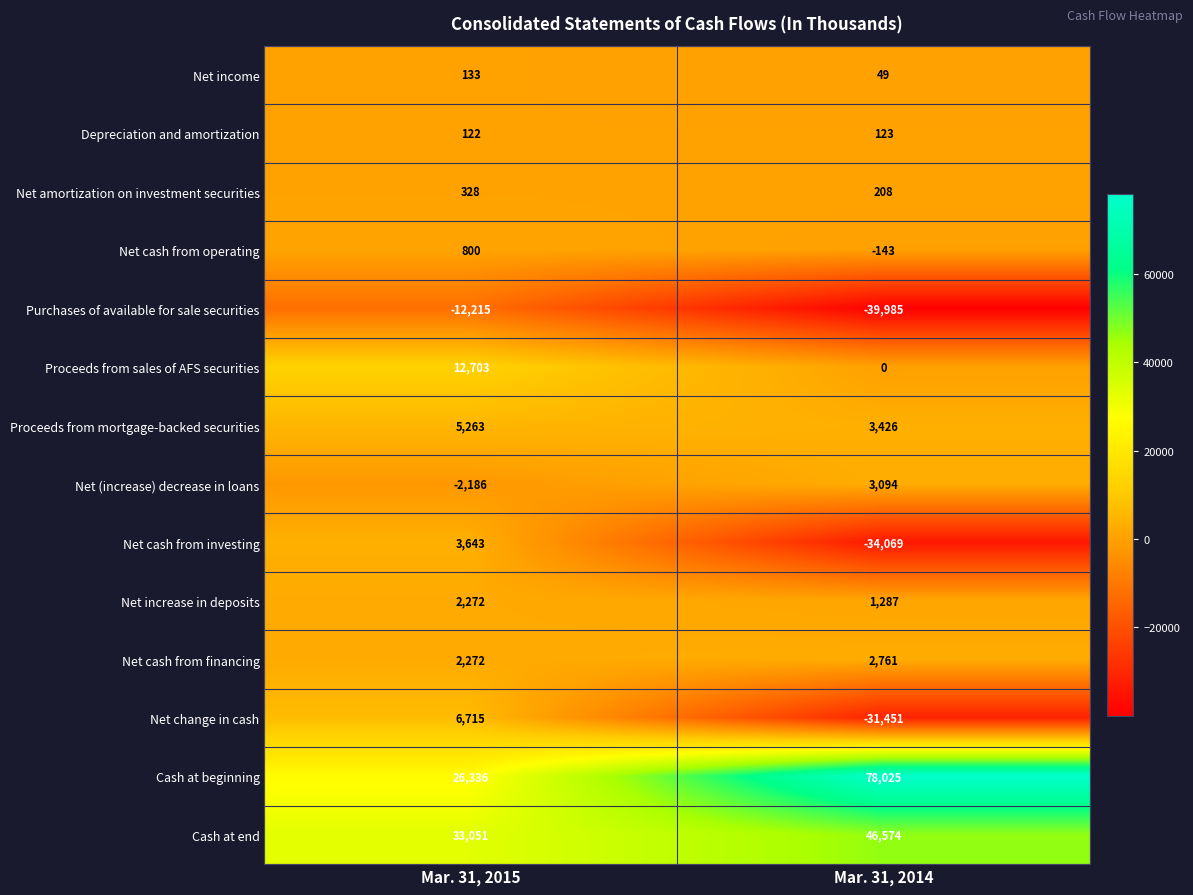

Rank the series by their maximum value, from lowest to highest.

Purchases of available for sale securities, Depreciation and amortization, Net income, Net amortization on investment securities, Net cash from operating, Net increase in deposits, Net cash from financing, Net (increase) decrease in loans, Net cash from investing, Proceeds from mortgage-backed securities, Net change in cash, Proceeds from sales of AFS securities, Cash at end, Cash at beginning